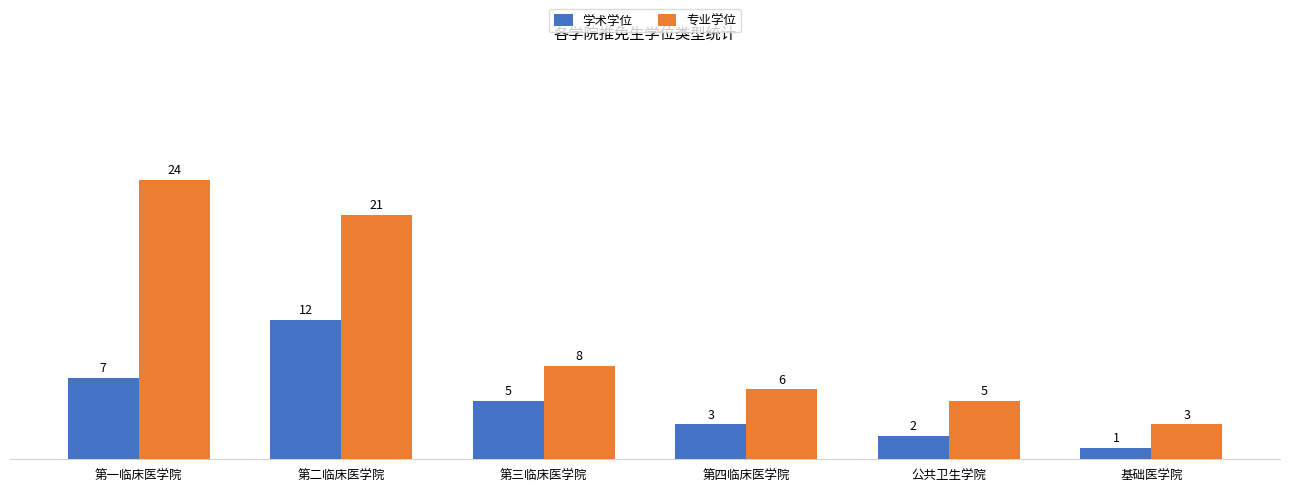

What is the label of the 5th bar from the right?

第二临床医学院